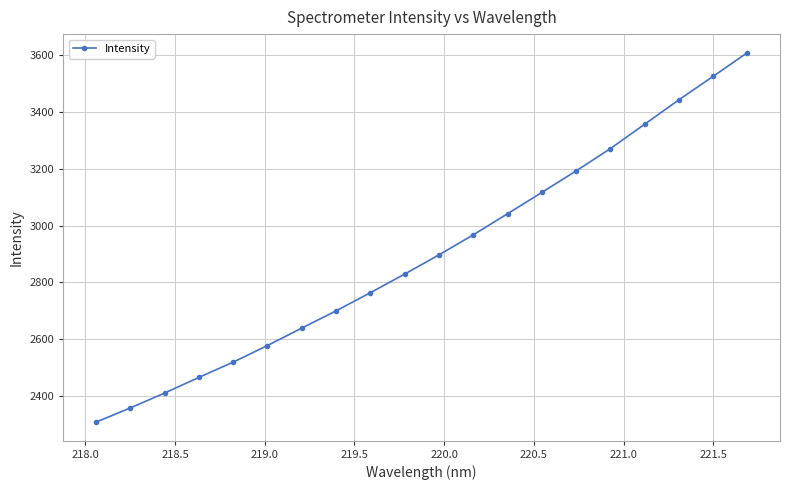

What is the smallest value displayed?

2307.5